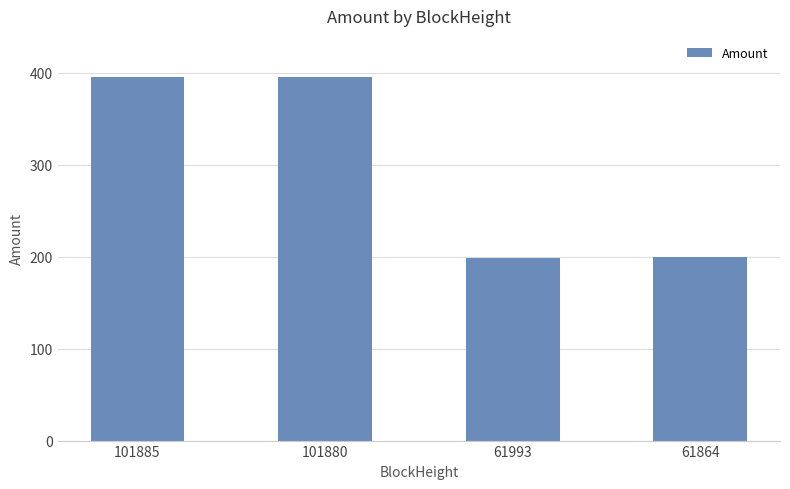

How many distinct data groups are displayed?

1